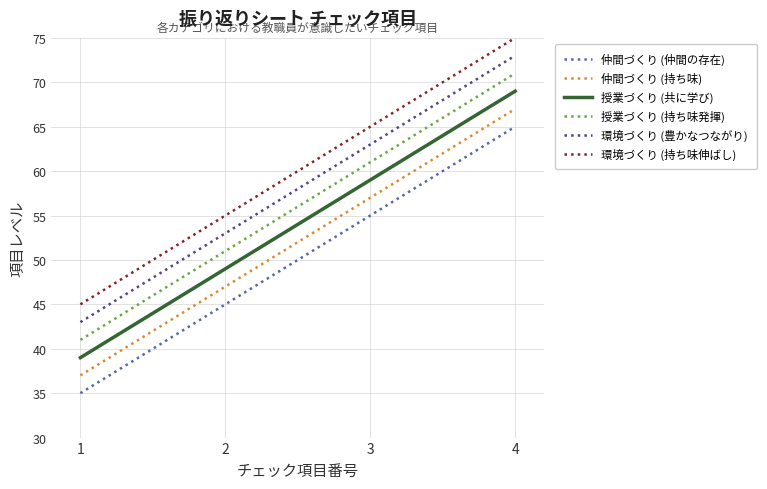

Is the value of 授業づくり (持ち味発揮) at 3 greater than the value of 仲間づくり (持ち味) at 2?

Yes